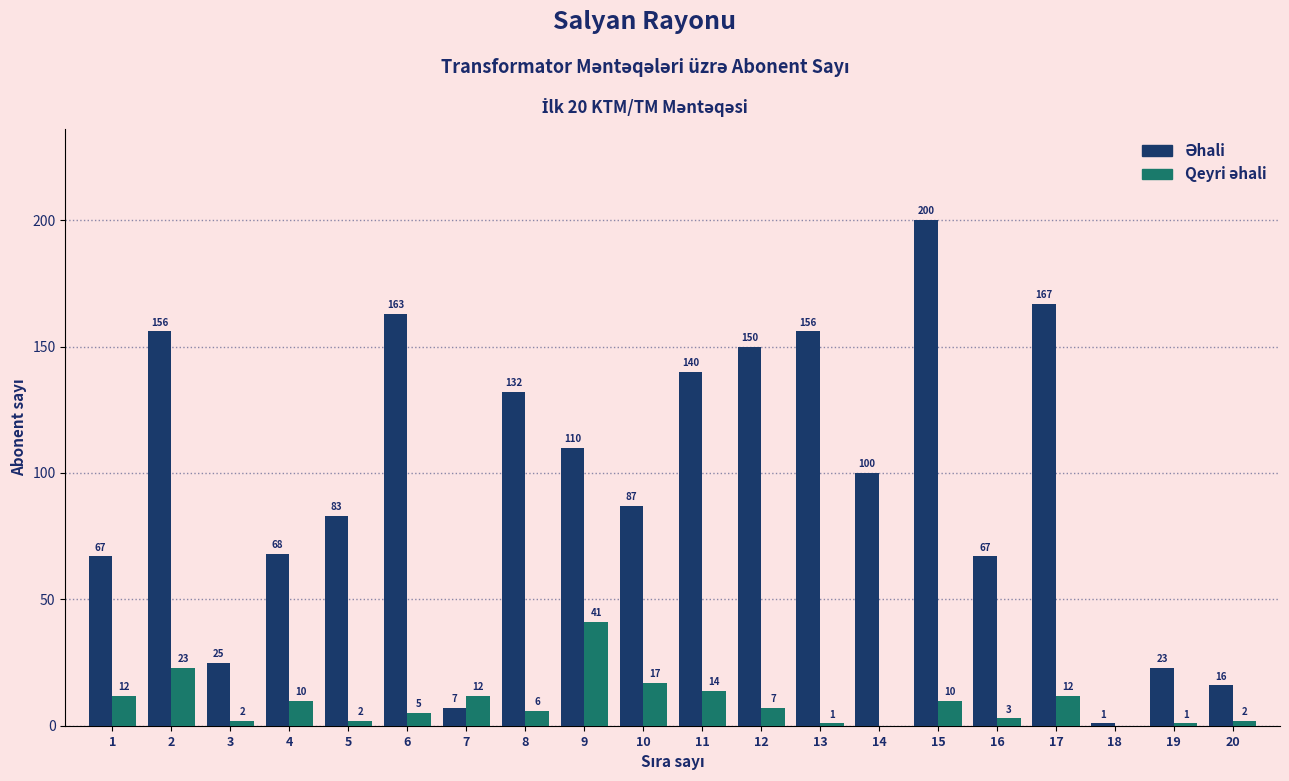

What is the maximum value shown in the chart?

200